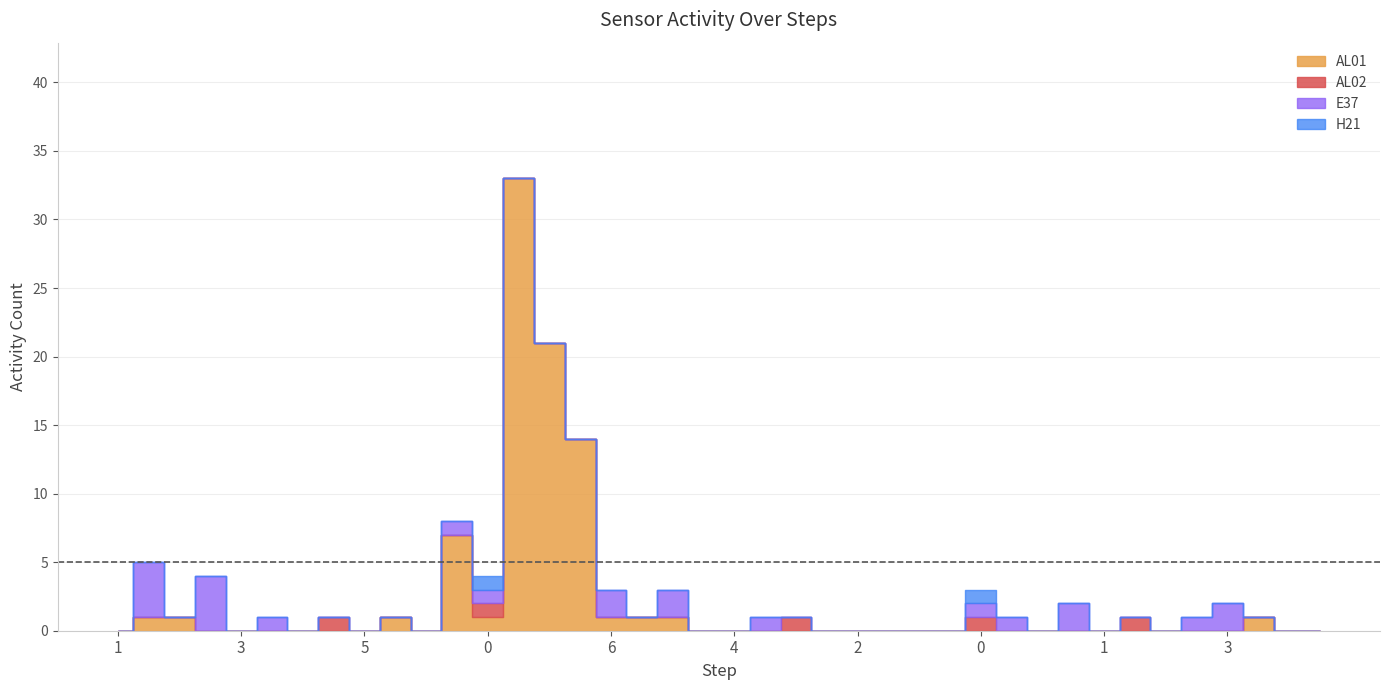

What value does the E37 series have at 1?

2